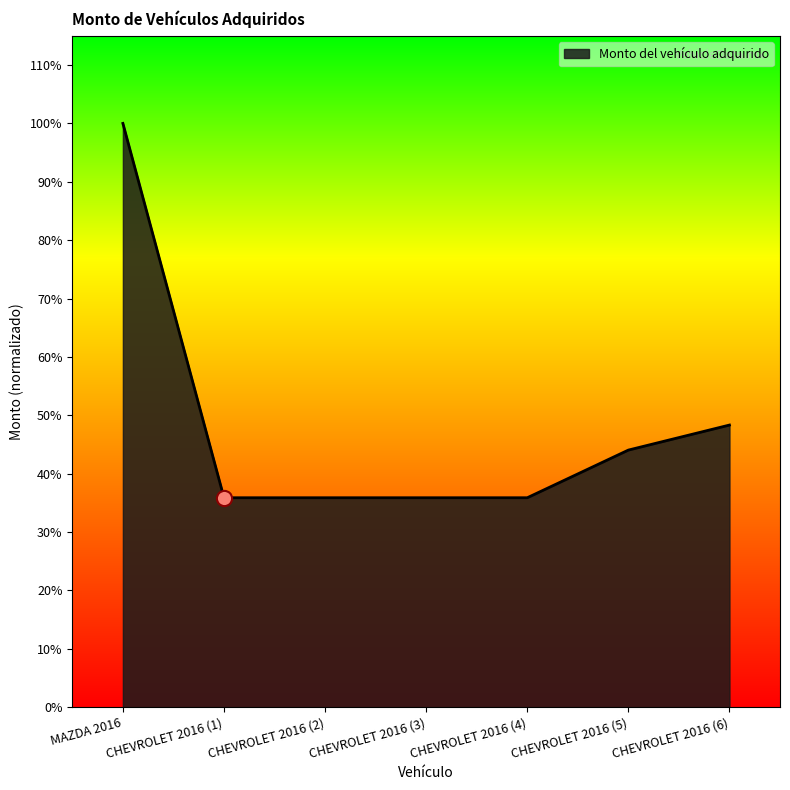

Is this an area chart (filled region under the line)?

Yes